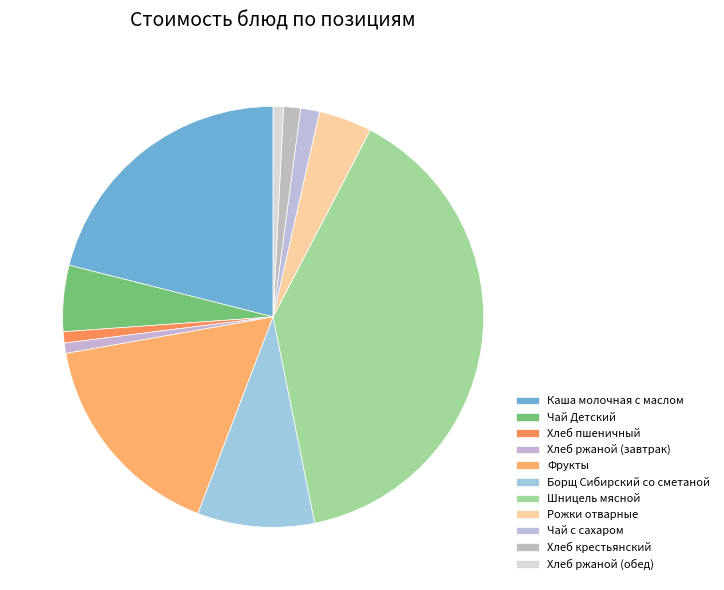

Is it true that Фрукты is 4% of the pie?

False